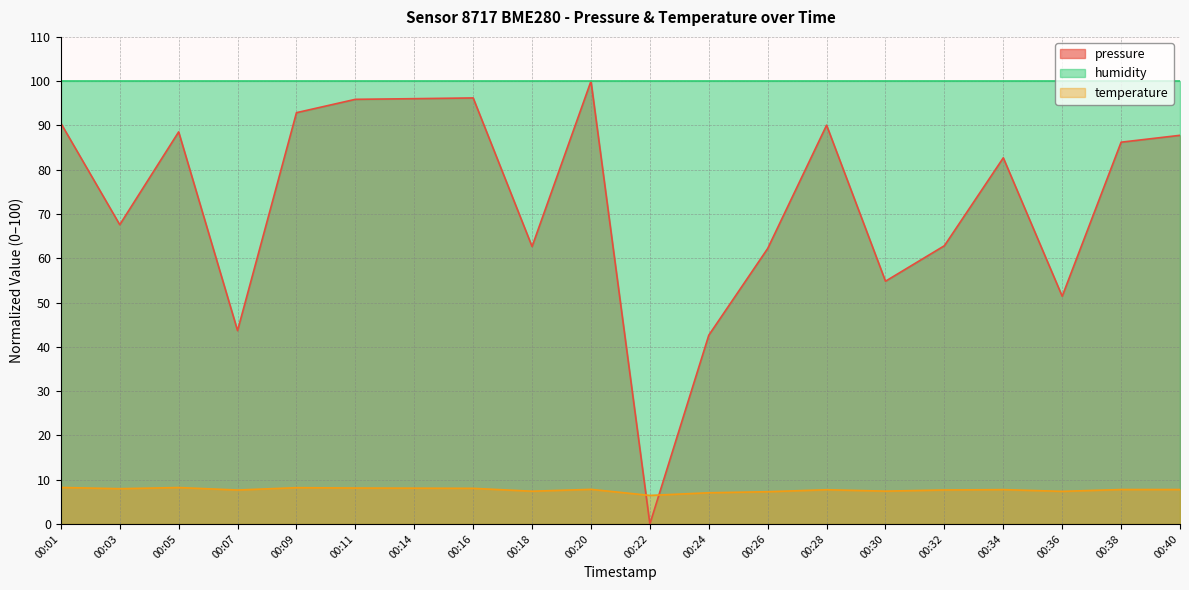

At 00:01, list the series in order from smallest to largest.

temperature, pressure, humidity